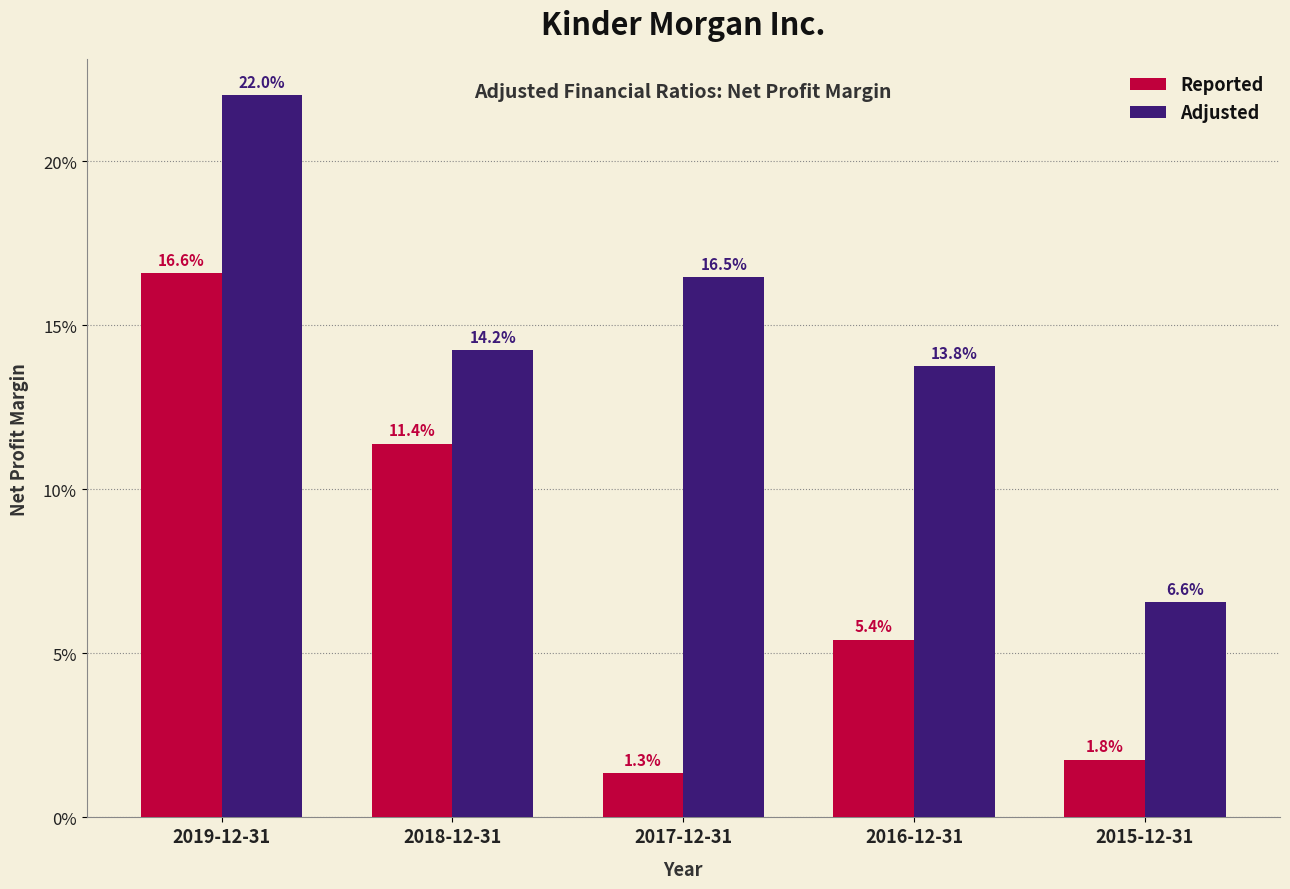

What are all the series names shown in the legend?

Reported, Adjusted